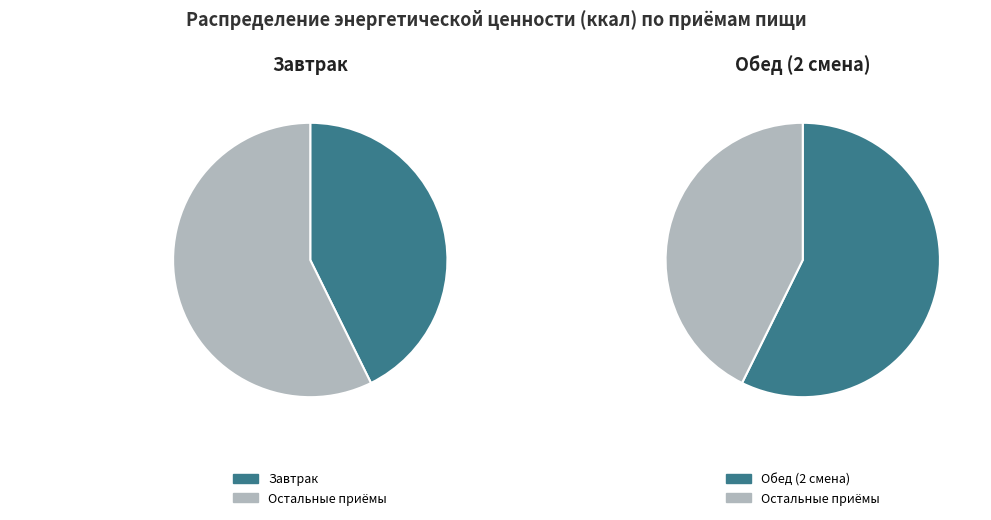

Between Обед (2 смена) and Завтрак, which is larger?

Обед (2 смена)